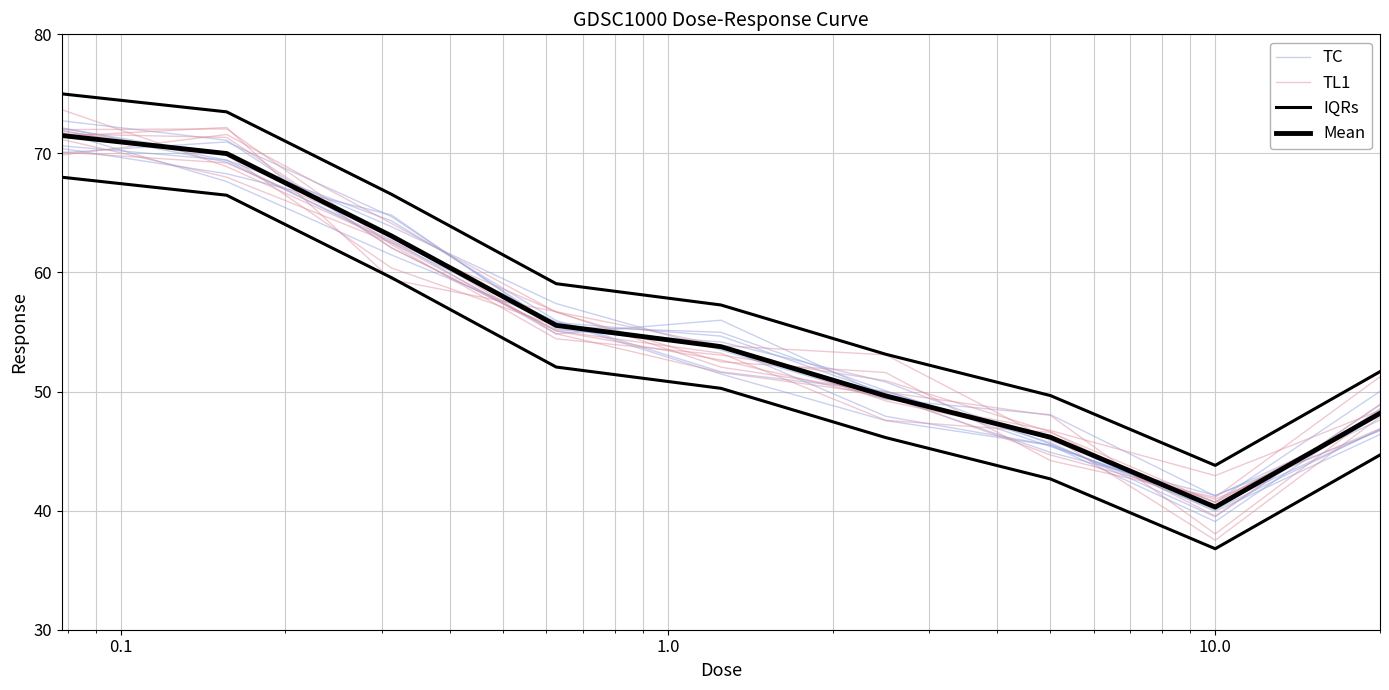

Which series has the largest range (max minus min)?

TL1